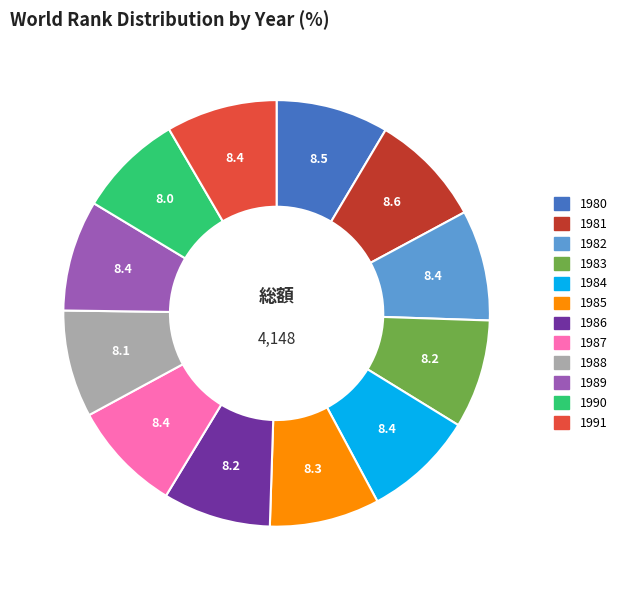

Does 1983 account for over 50% of the chart?

No